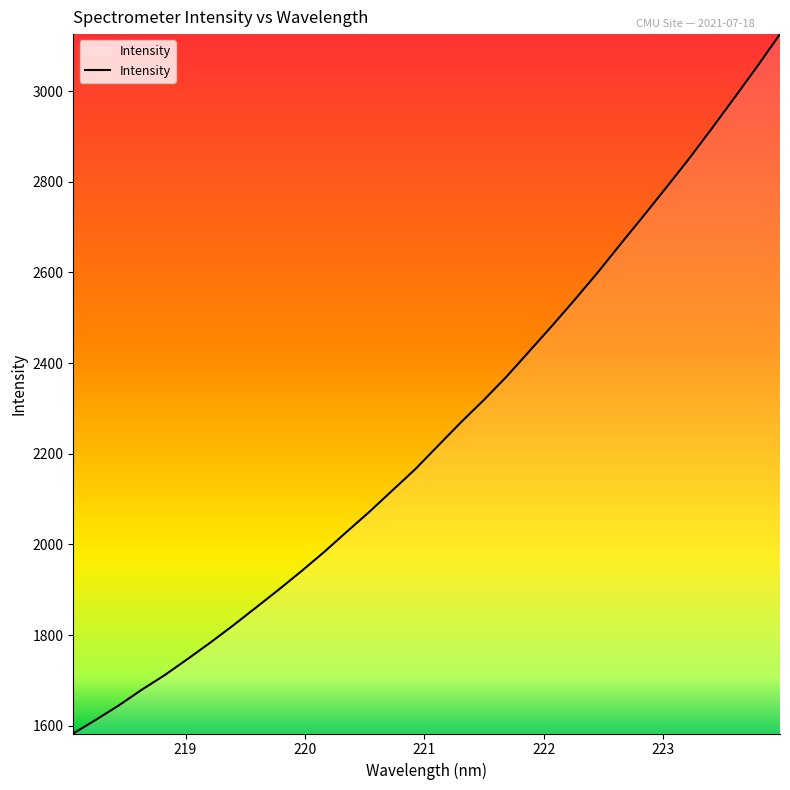

What is the greatest value displayed?

3125.7